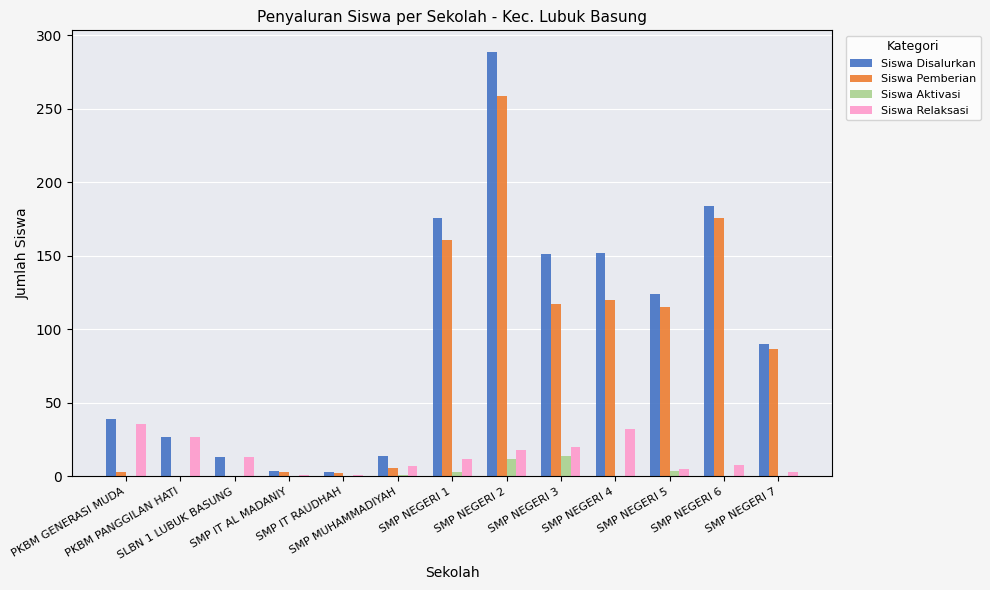

At which category does the chart reach its peak across all series?

SMP NEGERI 2